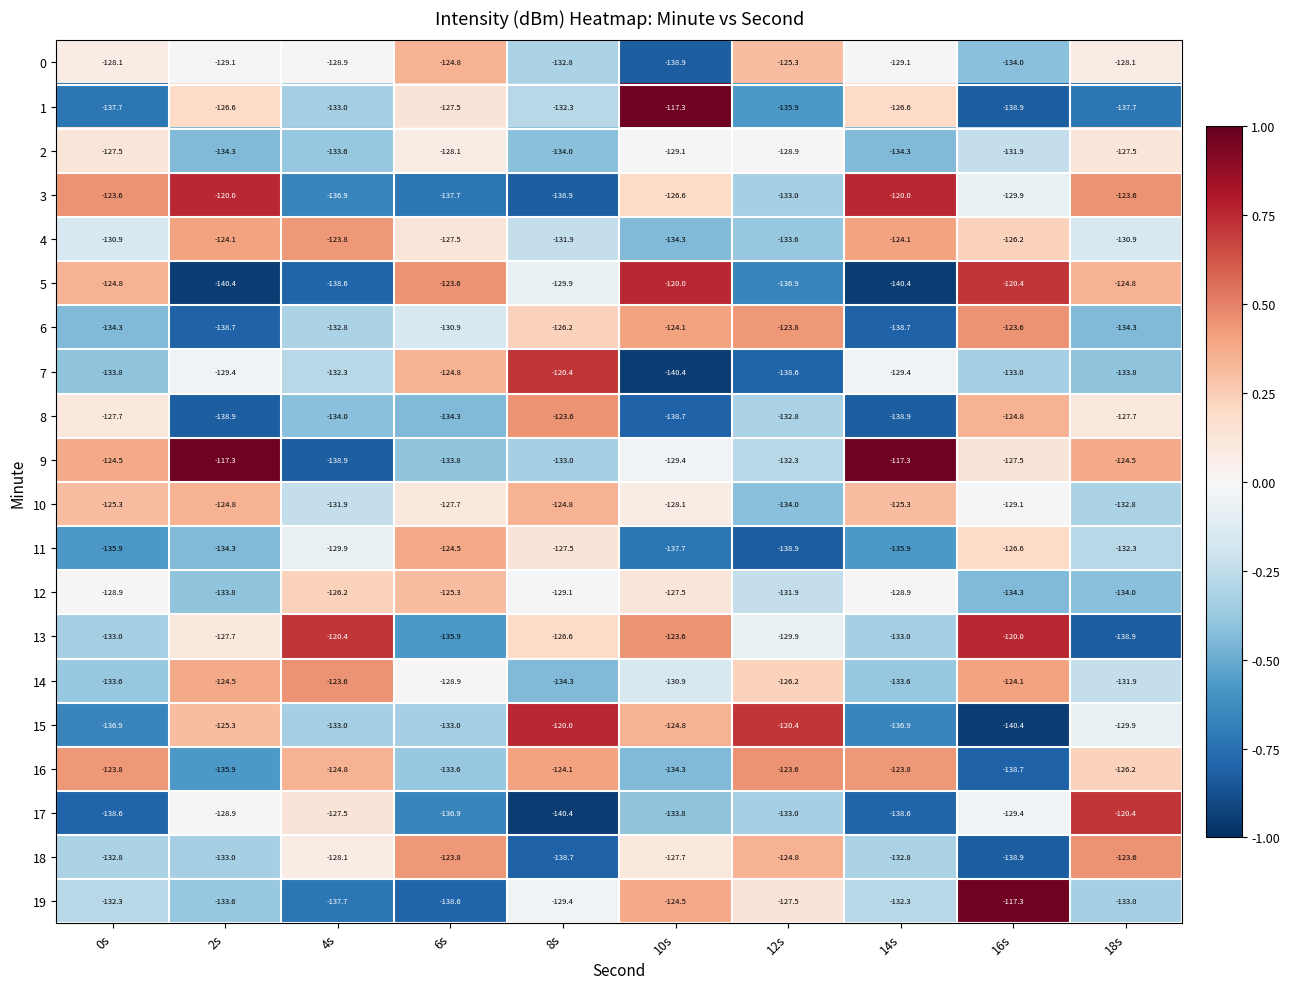

At which label is 9 closest to -128?

16s